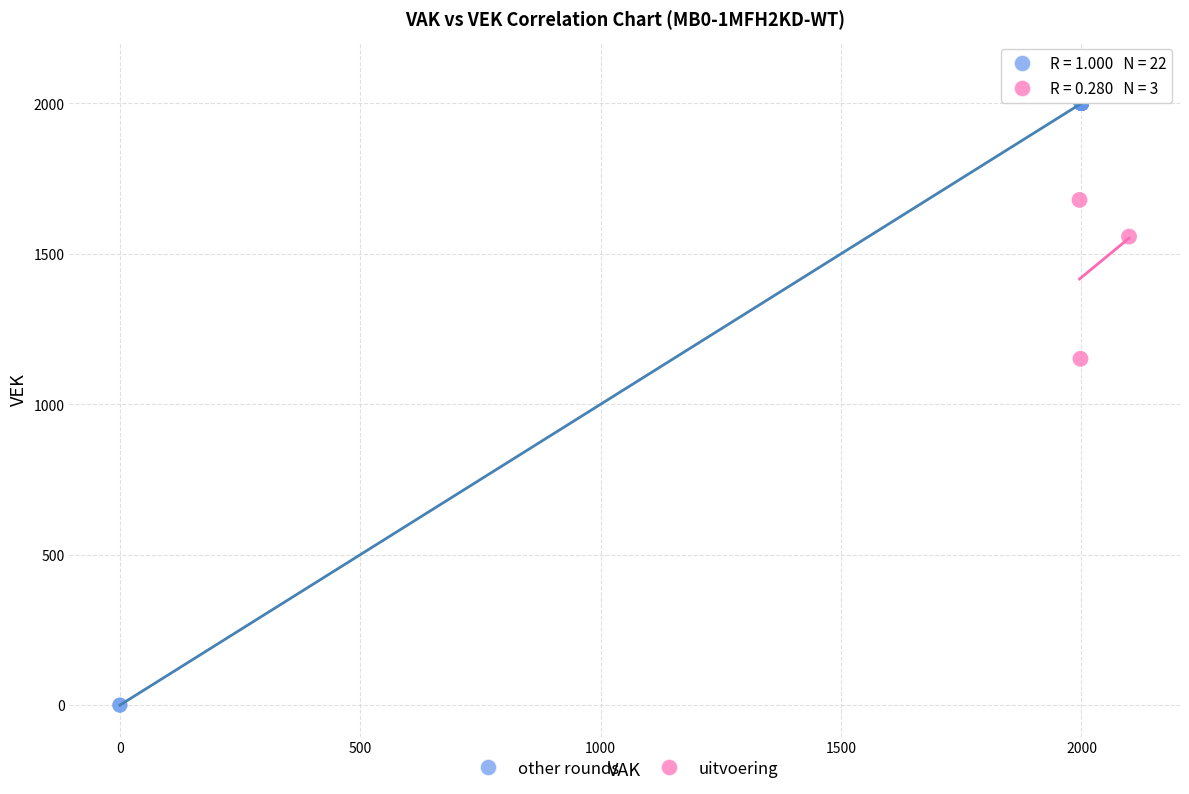

What are all the series names shown in the legend?

other rounds, uitvoering